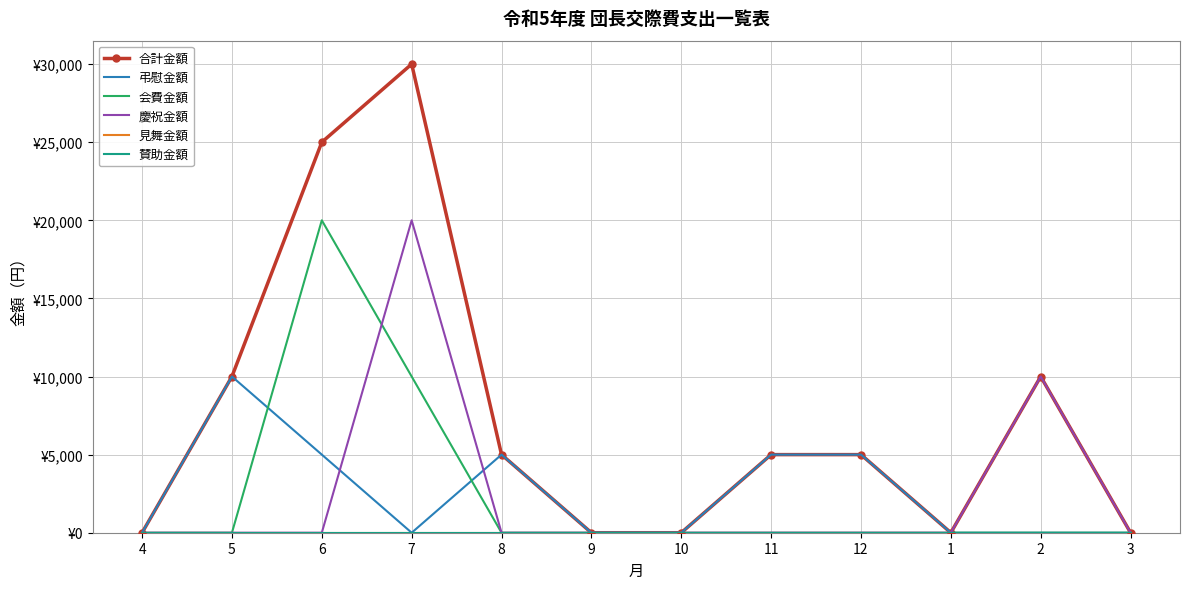

What is the label of the 6th point from the right?

10